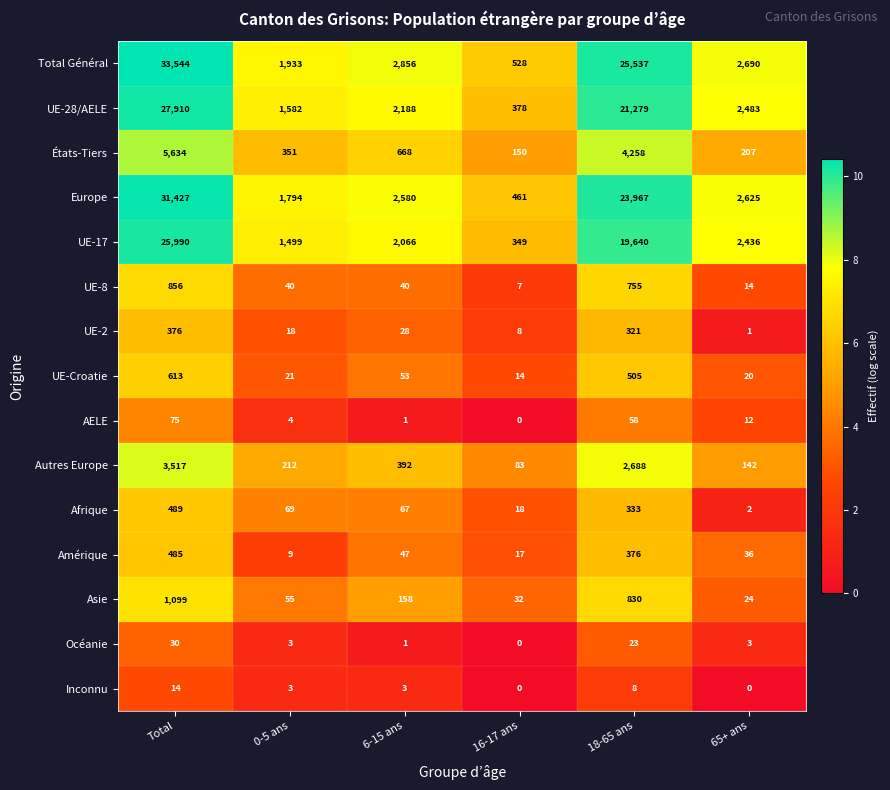

What is the lowest value of the Total Général series?

528